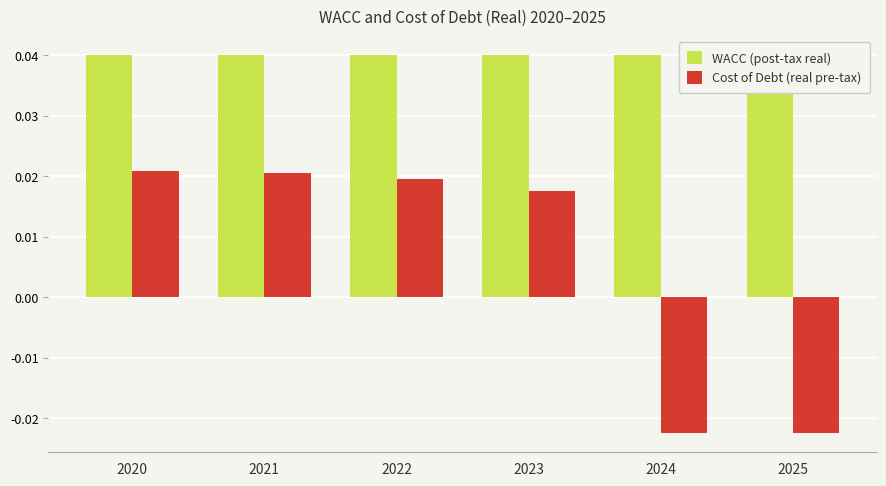

Rank the series by their maximum value, from highest to lowest.

WACC (post-tax real), Cost of Debt (real pre-tax)